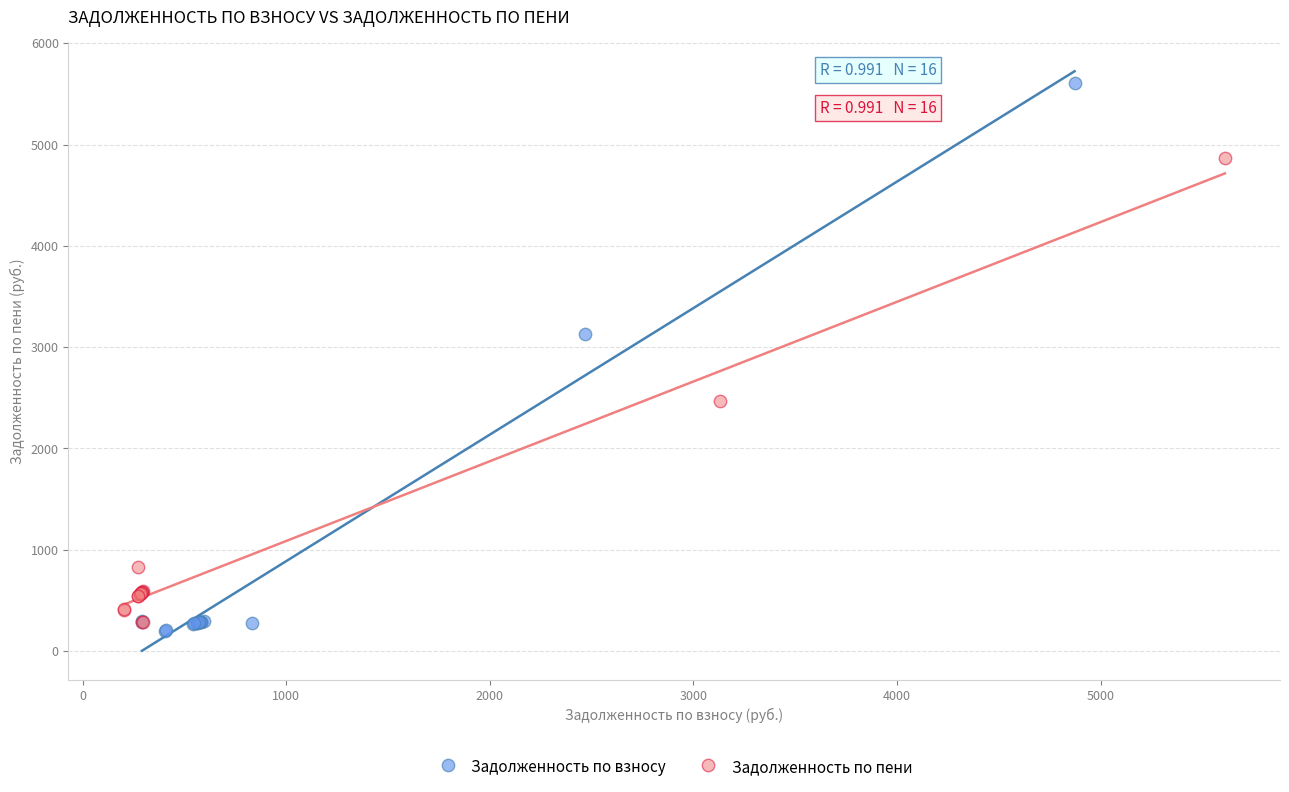

Which series contains the highest Y value?

Задолженность по взносу